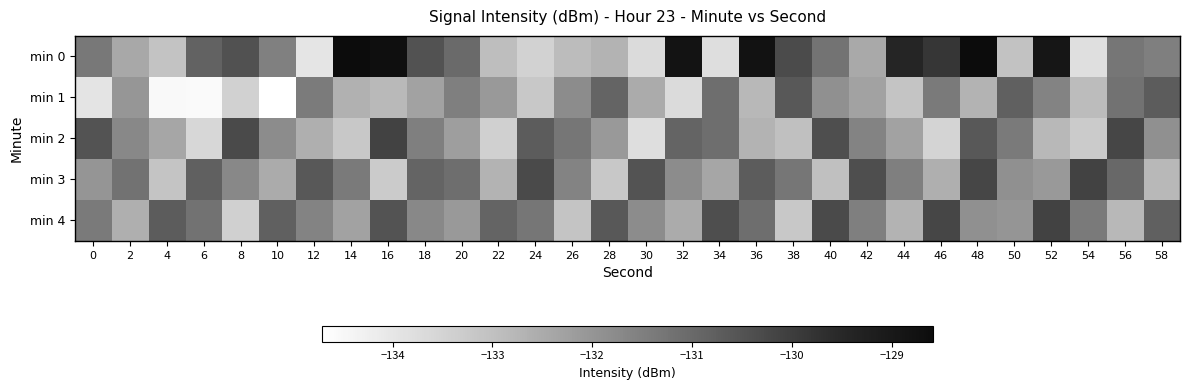

Reading left to right, list all the values displayed in this chart.

min 0: 0=-131.4	2=-132.4	4=-133.1	6=-130.8	8=-130.5	10=-131.5	12=-134.0	14=-128.6	16=-128.7	18=-130.5	20=-131.0	22=-132.9	24=-133.5	26=-132.9	28=-132.7	30=-133.7	32=-128.8	34=-133.8	36=-128.8	38=-130.3	40=-131.2	42=-132.4	44=-129.5	46=-129.8	48=-128.6	50=-133.0	52=-128.9	54=-133.8	56=-131.3	58=-131.5
min 1: 0=-133.9	2=-132.0	4=-134.6	6=-134.6	8=-133.4	10=-134.7	12=-131.4	14=-132.6	16=-132.8	18=-132.3	20=-131.5	22=-132.1	24=-133.2	26=-131.8	28=-130.9	30=-132.5	32=-133.7	34=-131.1	36=-132.8	38=-130.6	40=-131.9	42=-132.3	44=-133.1	46=-131.4	48=-132.7	50=-130.8	52=-131.6	54=-132.9	56=-131.2	58=-130.7
min 2: 0=-130.5	2=-131.7	4=-132.4	6=-133.6	8=-130.3	10=-131.8	12=-132.6	14=-133.2	16=-130.1	18=-131.5	20=-132.2	22=-133.4	24=-130.7	26=-131.3	28=-132.1	30=-133.8	32=-130.9	34=-131.1	36=-132.7	38=-133.0	40=-130.4	42=-131.6	44=-132.3	46=-133.5	48=-130.6	50=-131.4	52=-132.8	54=-133.3	56=-130.2	58=-131.9
min 3: 0=-132.0	2=-131.2	4=-133.1	6=-130.8	8=-131.7	10=-132.5	12=-130.6	14=-131.4	16=-133.3	18=-130.9	20=-131.1	22=-132.7	24=-130.3	26=-131.6	28=-133.2	30=-130.5	32=-131.8	34=-132.4	36=-130.7	38=-131.3	40=-133.0	42=-130.4	44=-131.5	46=-132.6	48=-130.2	50=-131.9	52=-132.1	54=-130.1	56=-131.0	58=-132.8
min 4: 0=-131.4	2=-132.6	4=-130.7	6=-131.2	8=-133.4	10=-130.8	12=-131.6	14=-132.3	16=-130.5	18=-131.7	20=-132.1	22=-130.9	24=-131.3	26=-133.1	28=-130.6	30=-131.8	32=-132.5	34=-130.4	36=-131.1	38=-133.2	40=-130.3	42=-131.5	44=-132.7	46=-130.2	48=-131.9	50=-132.0	52=-130.1	54=-131.4	56=-132.8	58=-130.8